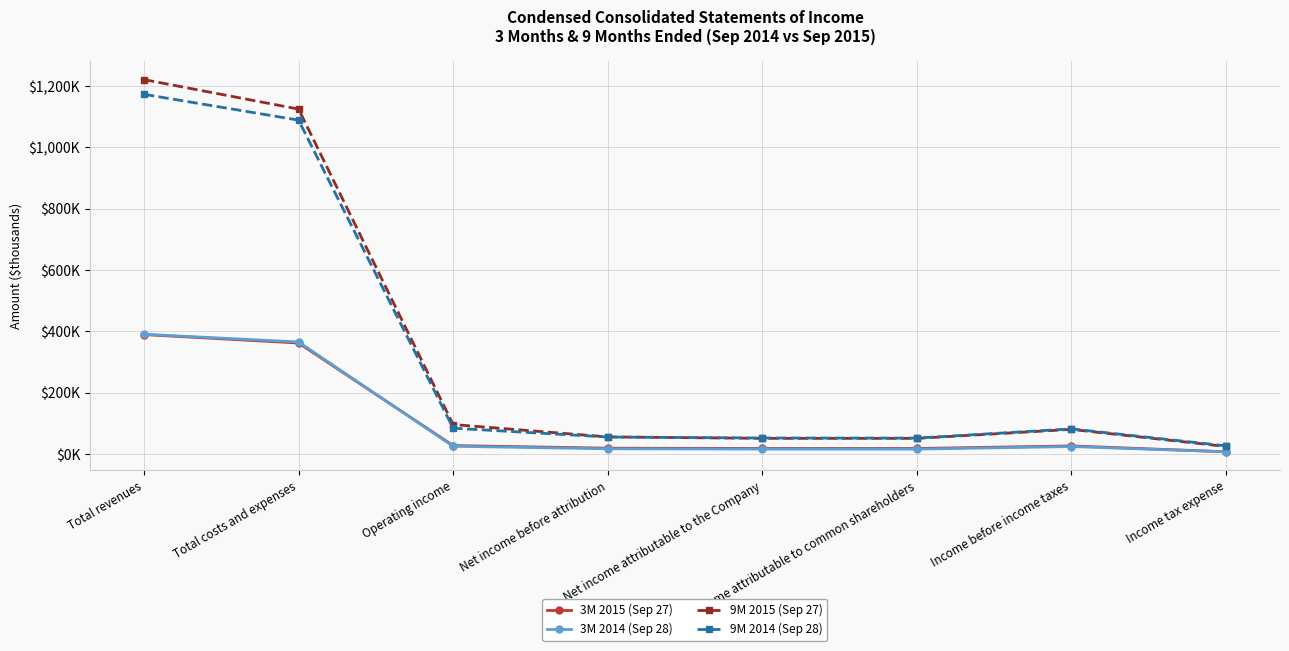

What is the total value across all series at Income before income taxes?

212563